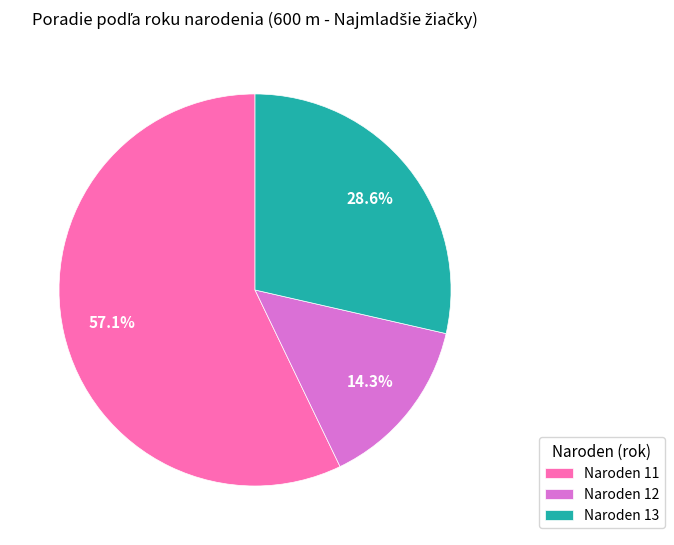

What percentage do Naroden 11 and Naroden 12 together represent?

71.4%